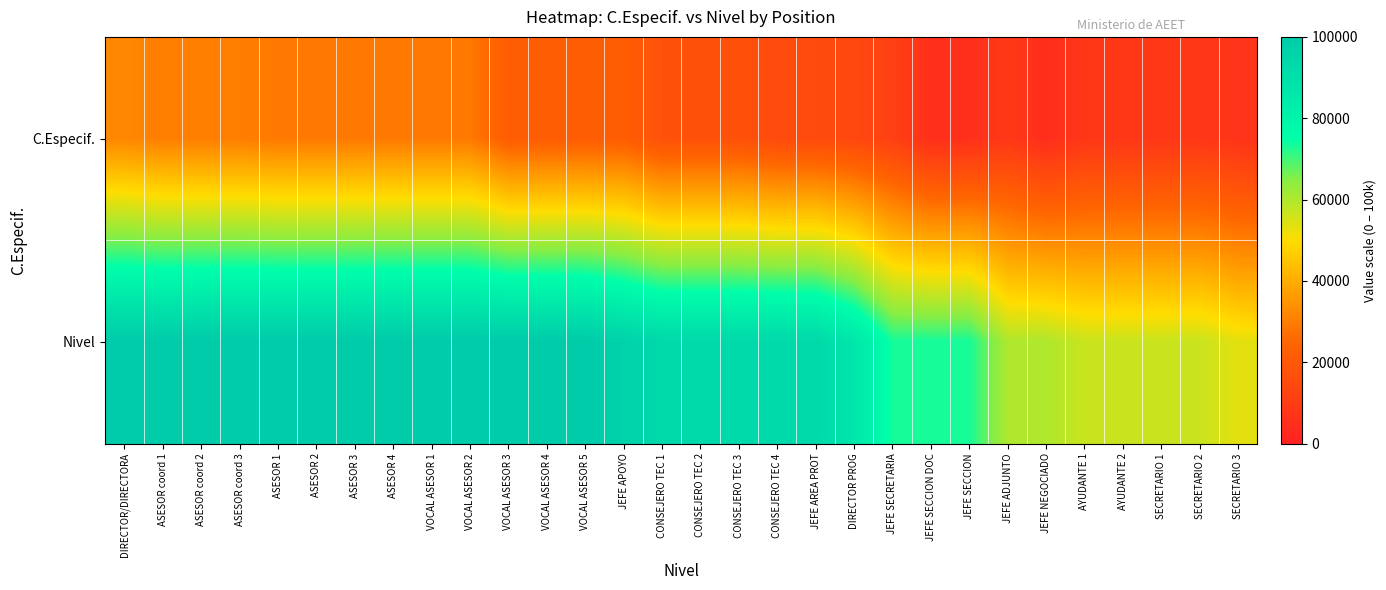

Reading right to left, transcribe all the data shown in this chart.

C.Especif.: SECRETARIO 3=6778.5	SECRETARIO 2=7885.6	SECRETARIO 1=7885.6	AYUDANTE 2=7885.6	AYUDANTE 1=7885.6	JEFE NEGOCIADO=4370.2	JEFE ADJUNTO=8416.2	JEFE SECCION=5108.0	JEFE SECCION DOC=5108.0	JEFE SECRETARIA=11145.8	DIRECTOR PROG=14003.1	JEFE AREA PROT=15262.2	CONSEJERO TEC 4=15262.2	CONSEJERO TEC 3=17561.3	CONSEJERO TEC 2=17561.3	CONSEJERO TEC 1=17561.3	JEFE APOYO=21920.6	VOCAL ASESOR 5=21920.6	VOCAL ASESOR 4=21920.6	VOCAL ASESOR 3=21920.6	VOCAL ASESOR 2=29146.3	VOCAL ASESOR 1=29146.3	ASESOR 4=29146.3	ASESOR 3=29146.3	ASESOR 2=29146.3	ASESOR 1=29146.3	ASESOR coord 3=30126.7	ASESOR coord 2=30126.7	ASESOR coord 1=30126.7	DIRECTOR/DIRECTORA=32102.4
Nivel: SECRETARIO 3=53333.3	SECRETARIO 2=56666.7	SECRETARIO 1=56666.7	AYUDANTE 2=56666.7	AYUDANTE 1=56666.7	JEFE NEGOCIADO=60000.0	JEFE ADJUNTO=60000.0	JEFE SECCION=73333.3	JEFE SECCION DOC=73333.3	JEFE SECRETARIA=73333.3	DIRECTOR PROG=86666.7	JEFE AREA PROT=93333.3	CONSEJERO TEC 4=93333.3	CONSEJERO TEC 3=93333.3	CONSEJERO TEC 2=93333.3	CONSEJERO TEC 1=93333.3	JEFE APOYO=96666.7	VOCAL ASESOR 5=100000.0	VOCAL ASESOR 4=100000.0	VOCAL ASESOR 3=100000.0	VOCAL ASESOR 2=100000.0	VOCAL ASESOR 1=100000.0	ASESOR 4=100000.0	ASESOR 3=100000.0	ASESOR 2=100000.0	ASESOR 1=100000.0	ASESOR coord 3=100000.0	ASESOR coord 2=100000.0	ASESOR coord 1=100000.0	DIRECTOR/DIRECTORA=100000.0